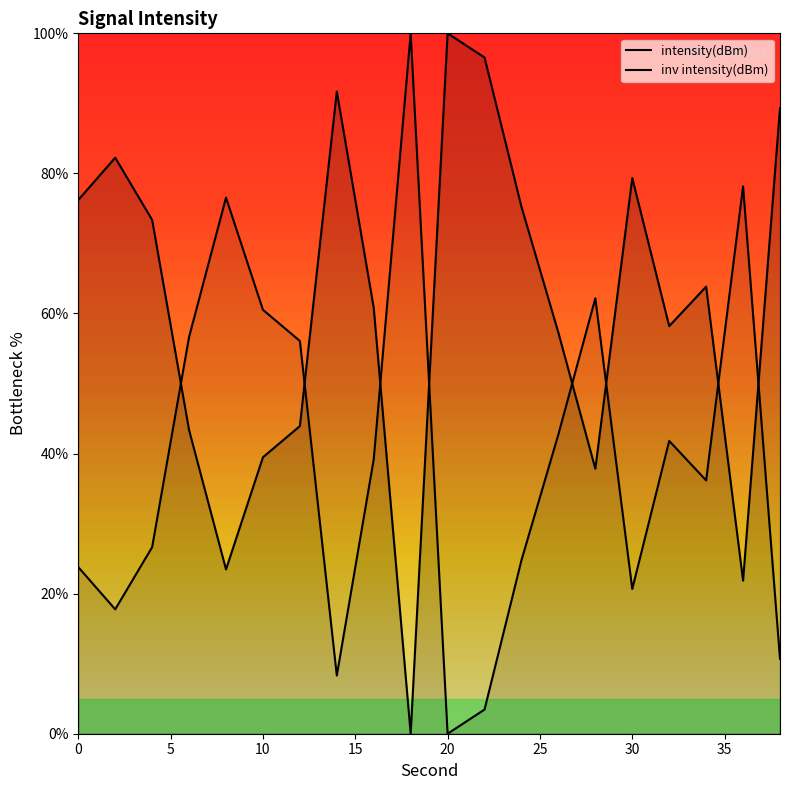

What is the sum of all intensity(dBm) values?

1213.9